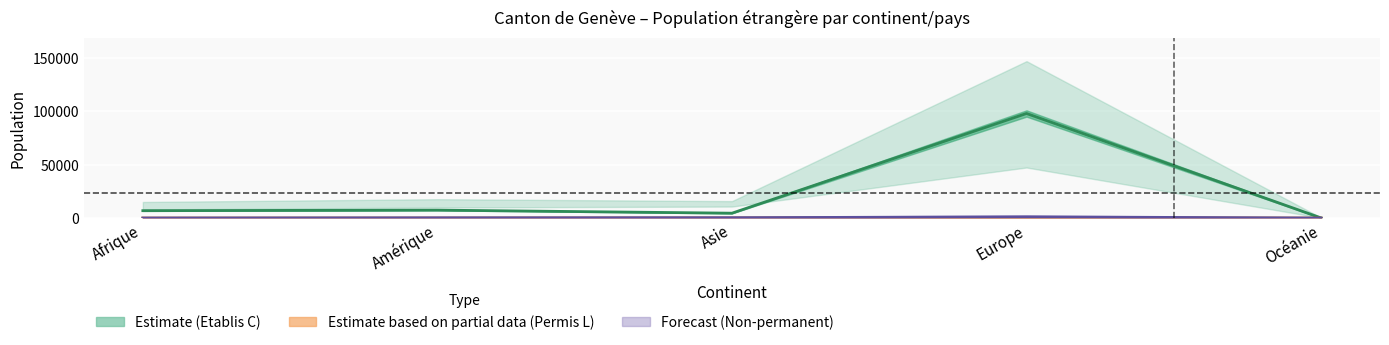

Is it true that Permis L (centre) equals 90 at Amérique?

False